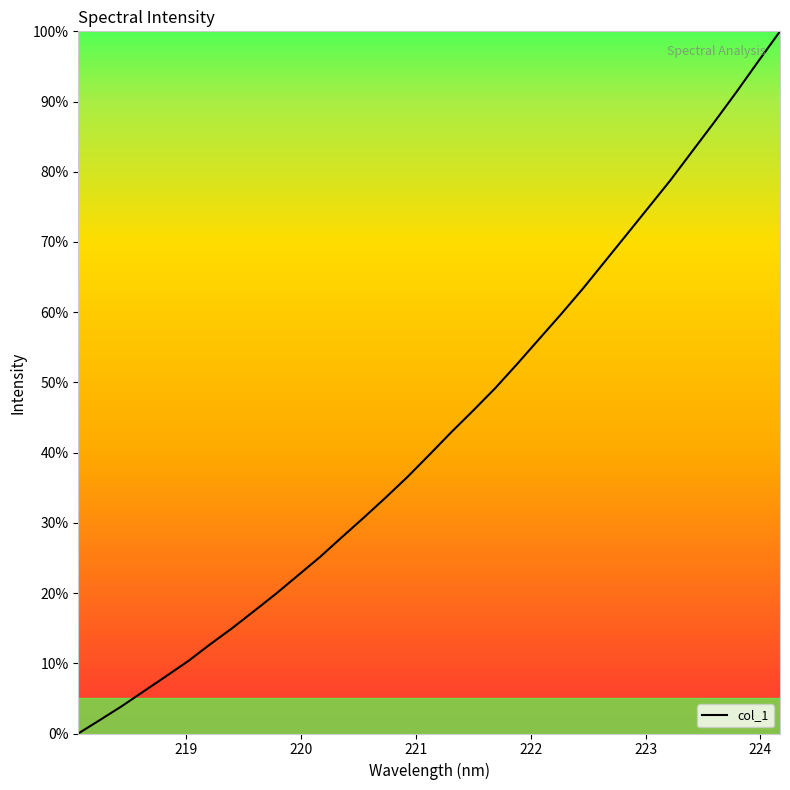

What is the maximum value shown in the chart?

100.0